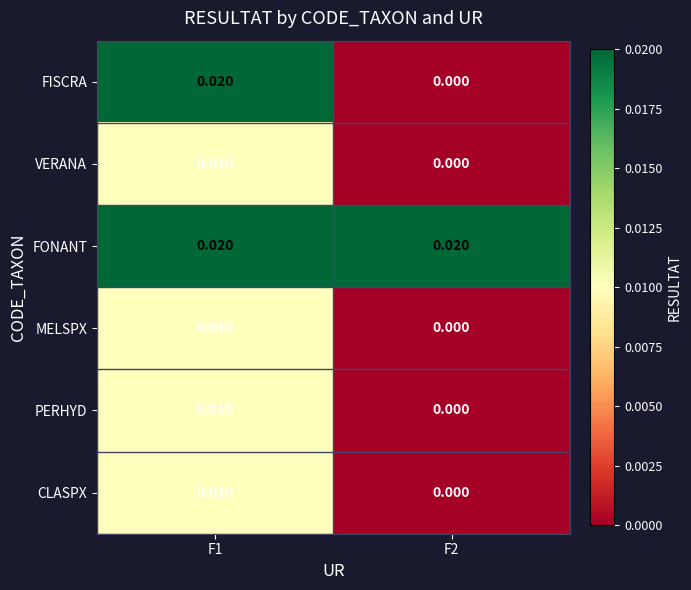

Which series has the largest range (max minus min)?

FISCRA